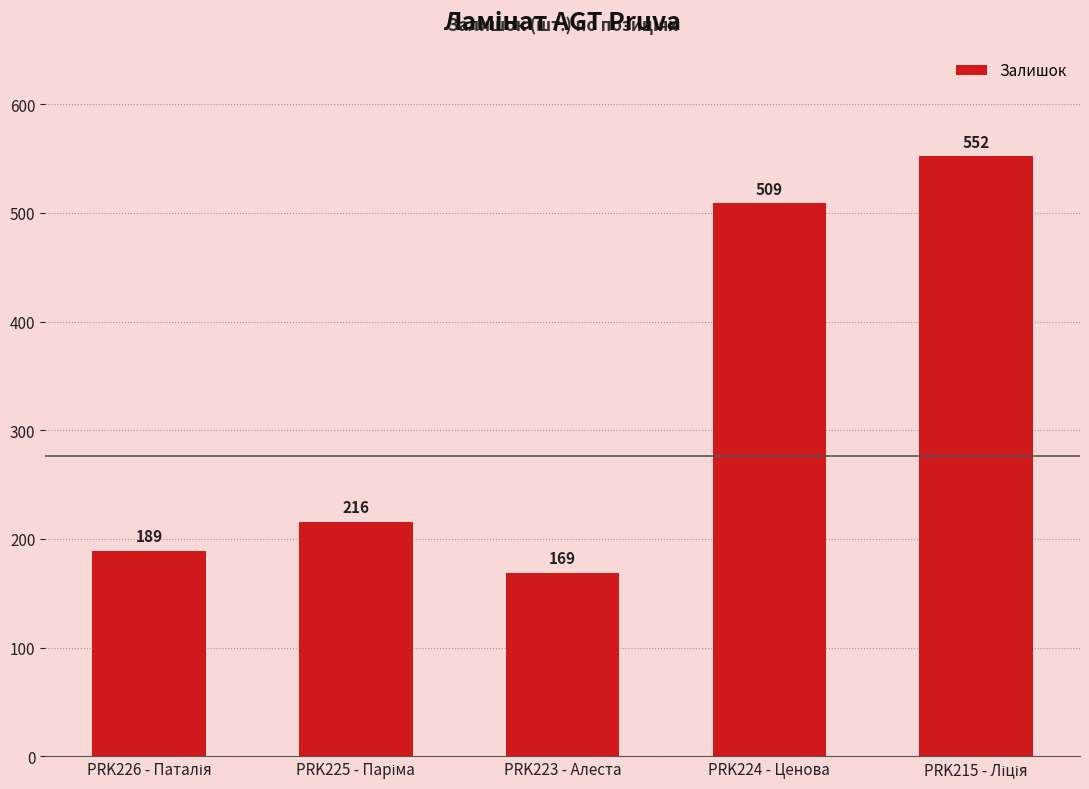

Reading left to right, extract all data points from this chart.

189	216	169	509	552